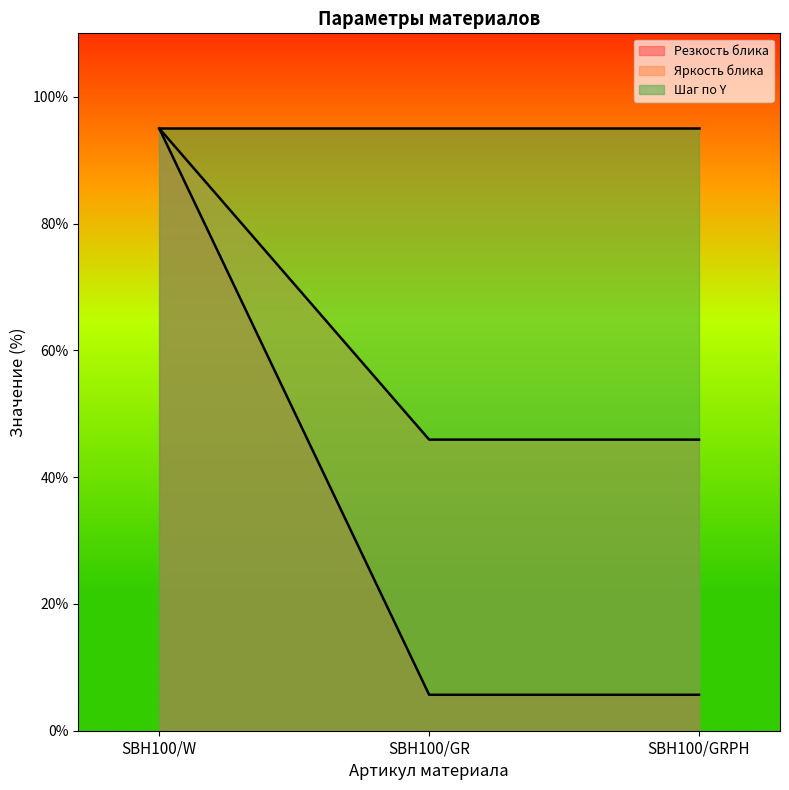

At which category is the sum across all series the highest?

SBH100/W